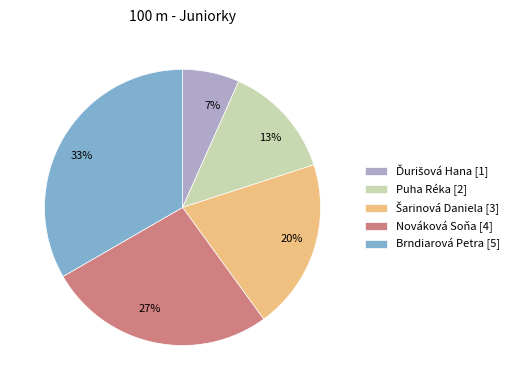

Combined, do Brndiarová Petra [5] and Puha Réka [2] account for over 50%?

No